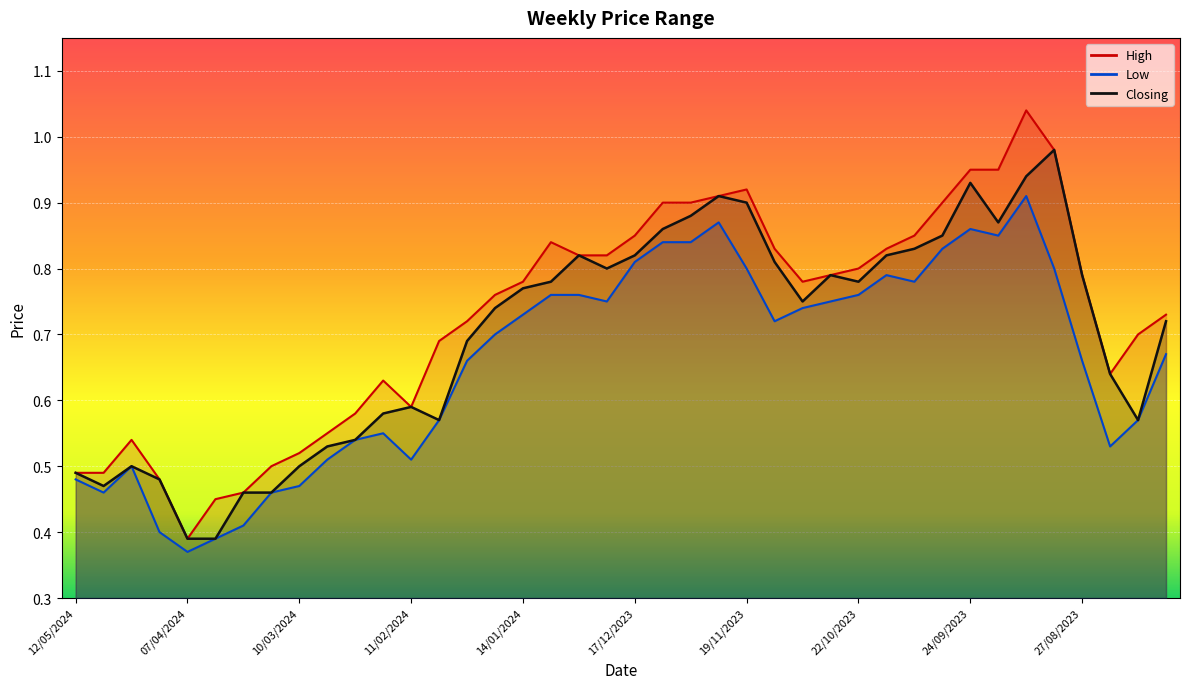

Between 10/03/2024 and 29/10/2023, which series saw the biggest shift?

Closing